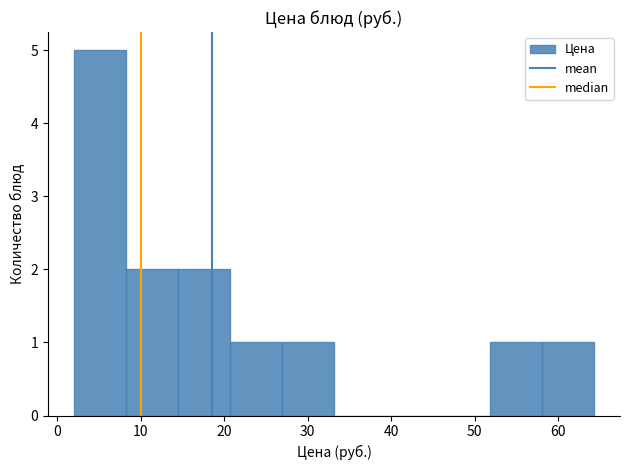

Over which range of the x-axis is the bar tallest?

2 to 8